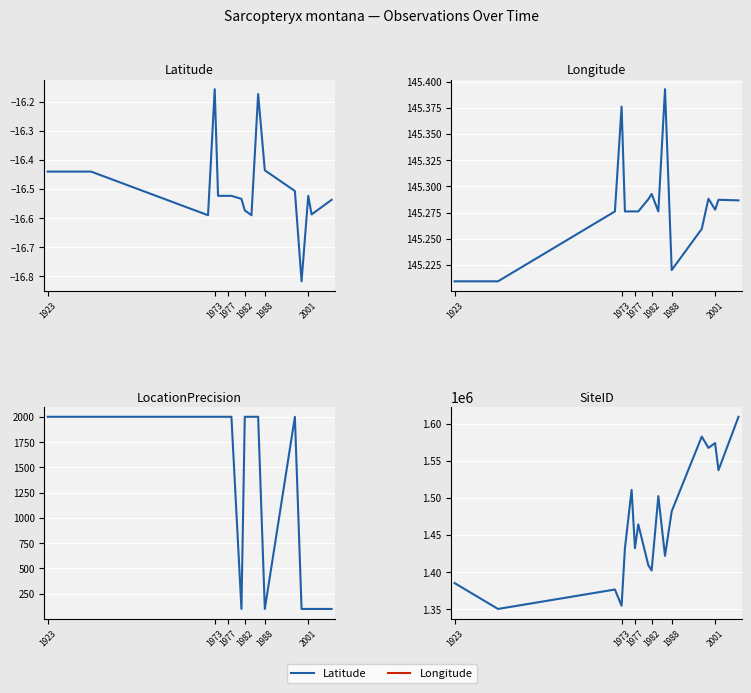

The value of Precision at 1988 is 2737.7. True or false?

False